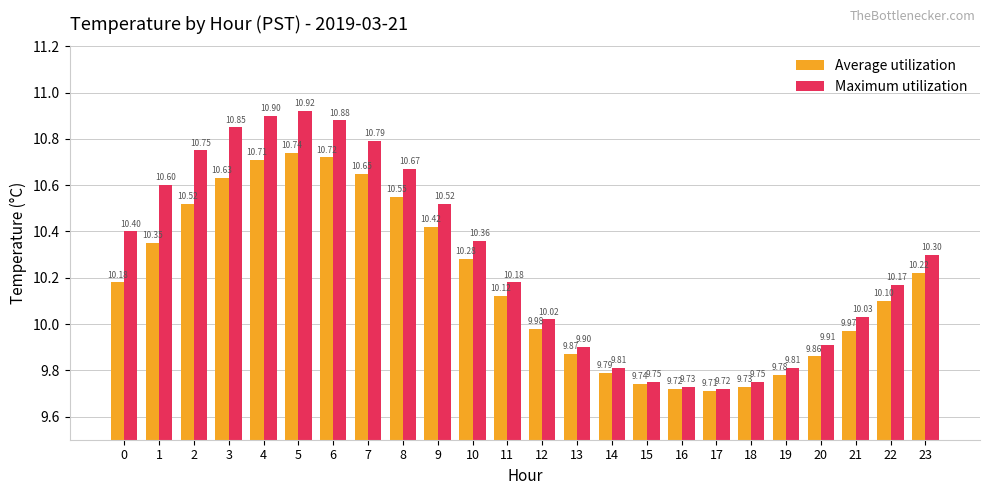

List the series in order of their peak value, lowest first.

Average utilization, Maximum utilization